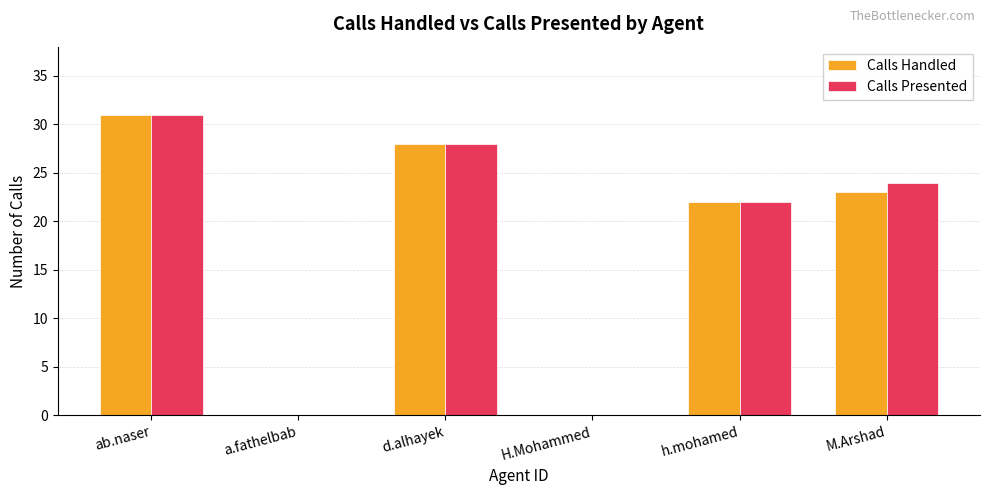

At which label is Calls Handled closest to 15?

h.mohamed